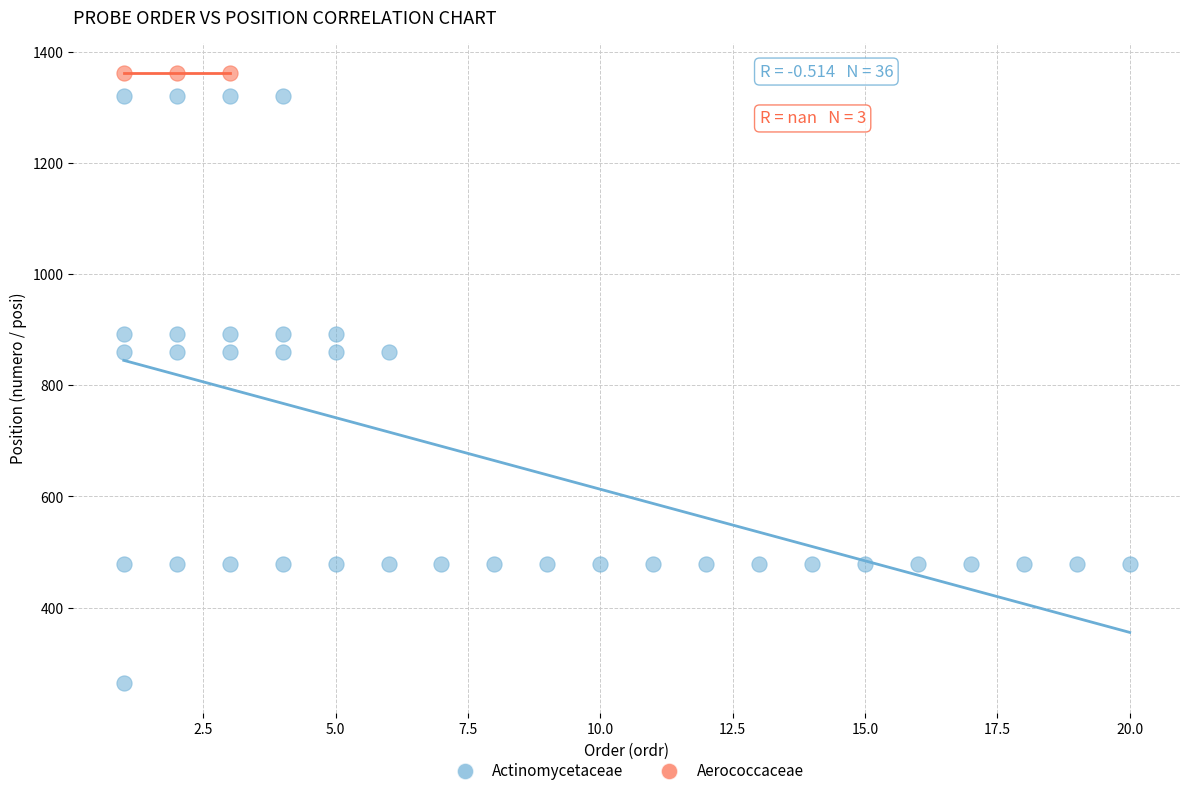

Which series contains the lowest Y value?

Actinomycetaceae